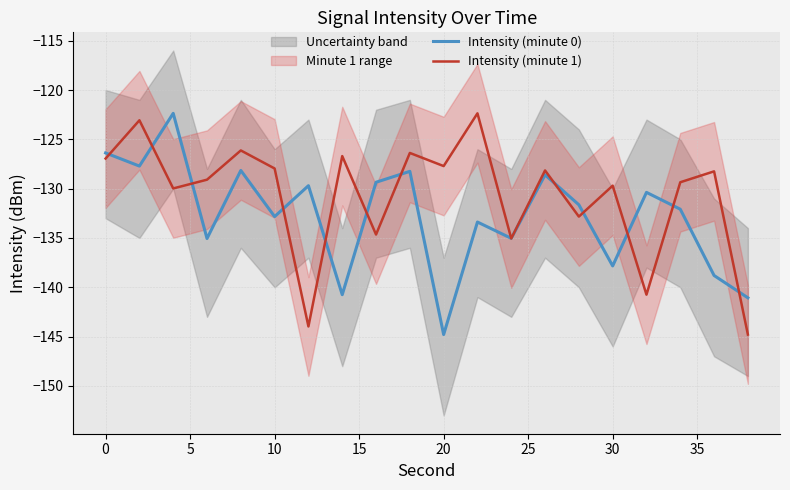

Read the Intensity (minute 1) value at 0.

-126.9